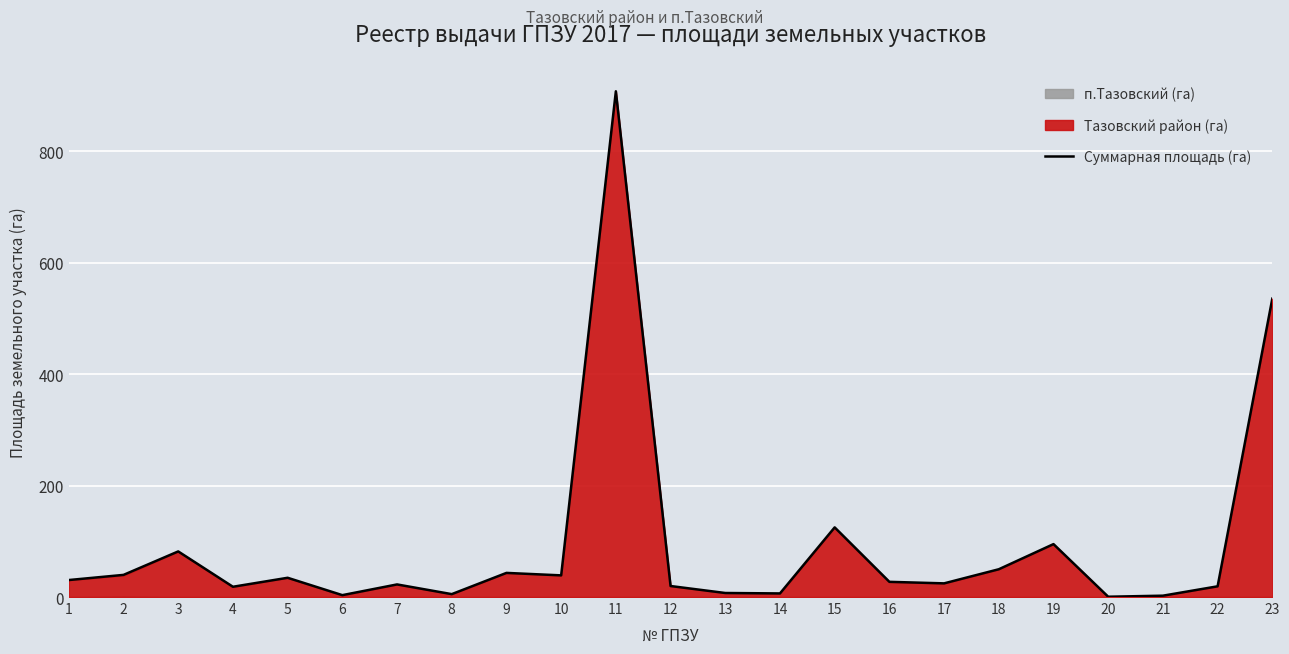

How many interior local valleys (lower than both neighbors) does the data have?

7